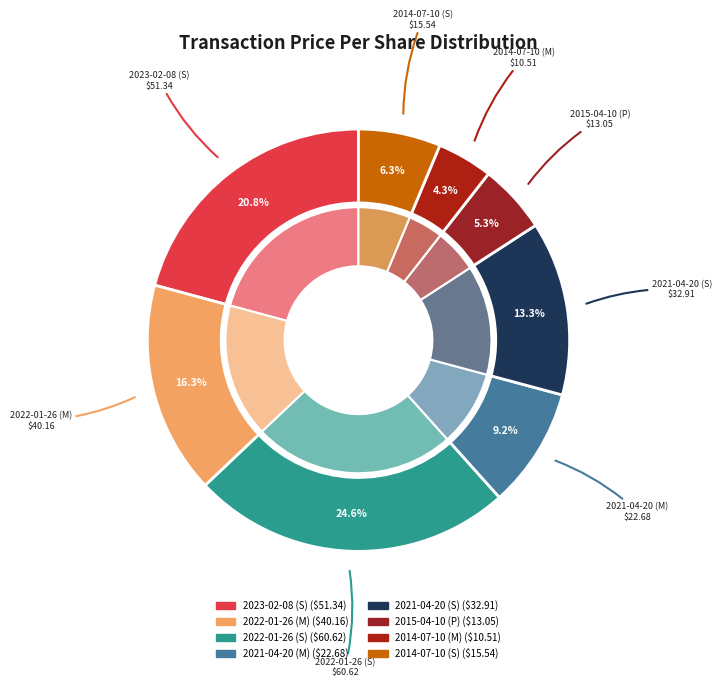

Count the number of slices in the pie.

8